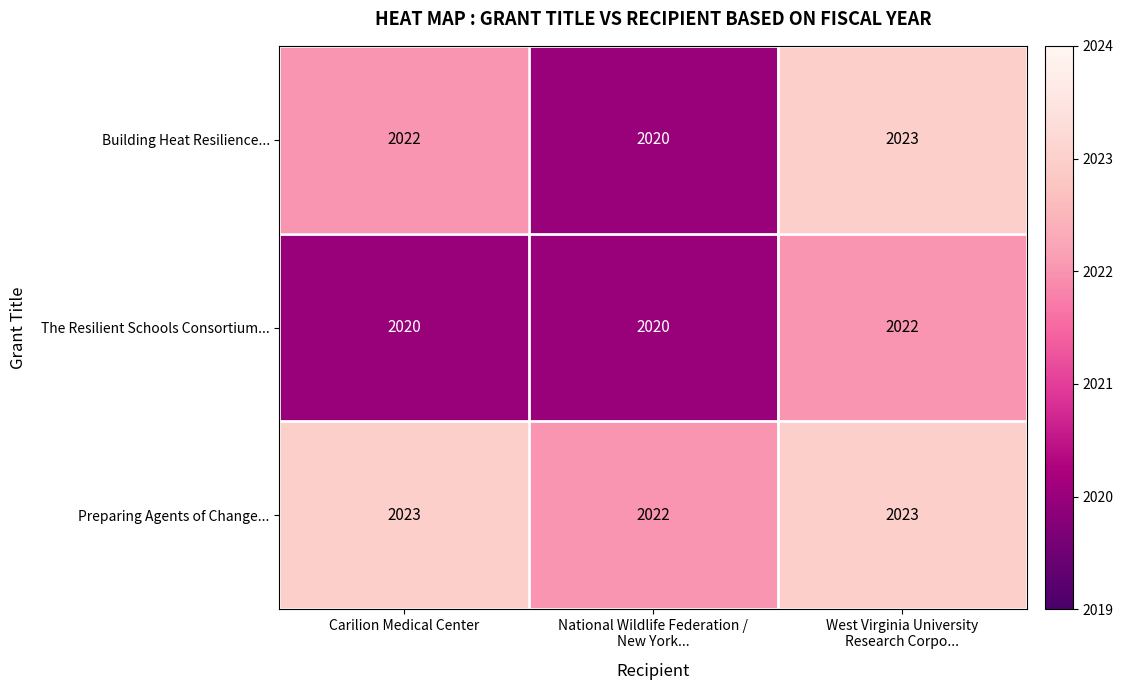

At which category is the sum across all series the highest?

West Virginia University
Research Corpo...